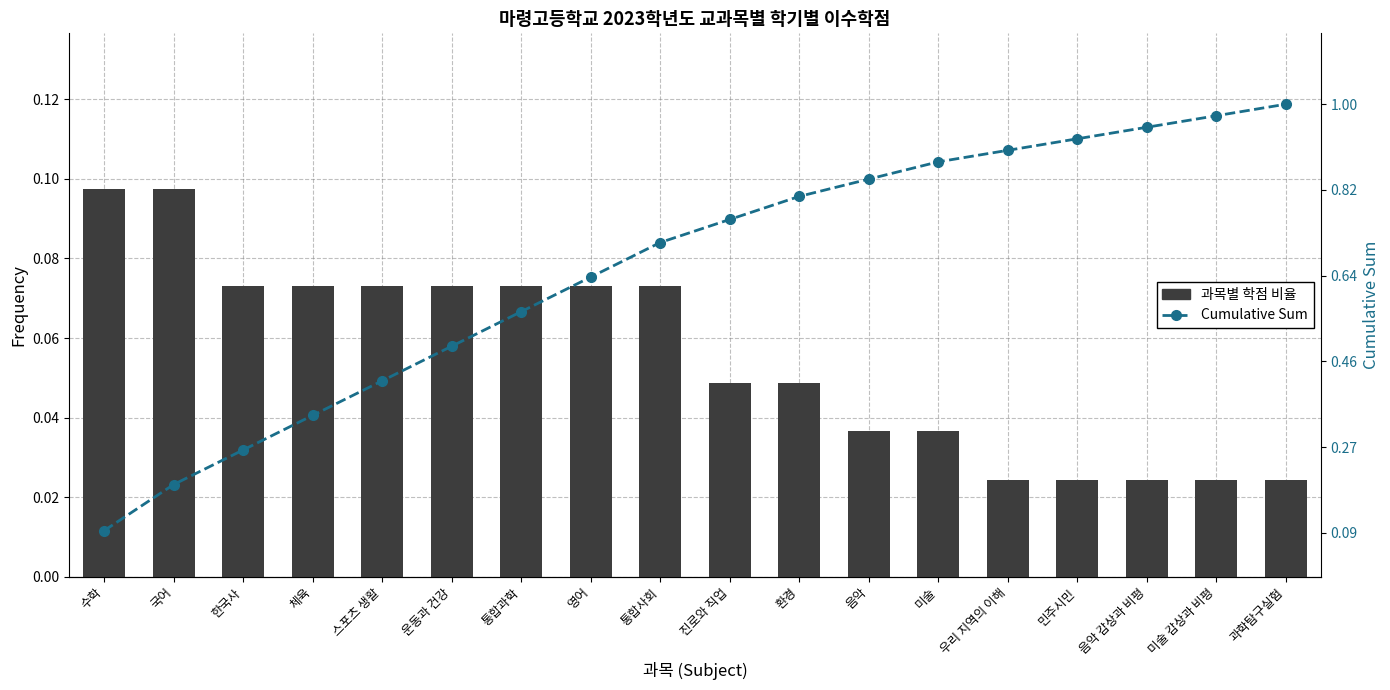

Are the bars horizontal?

No